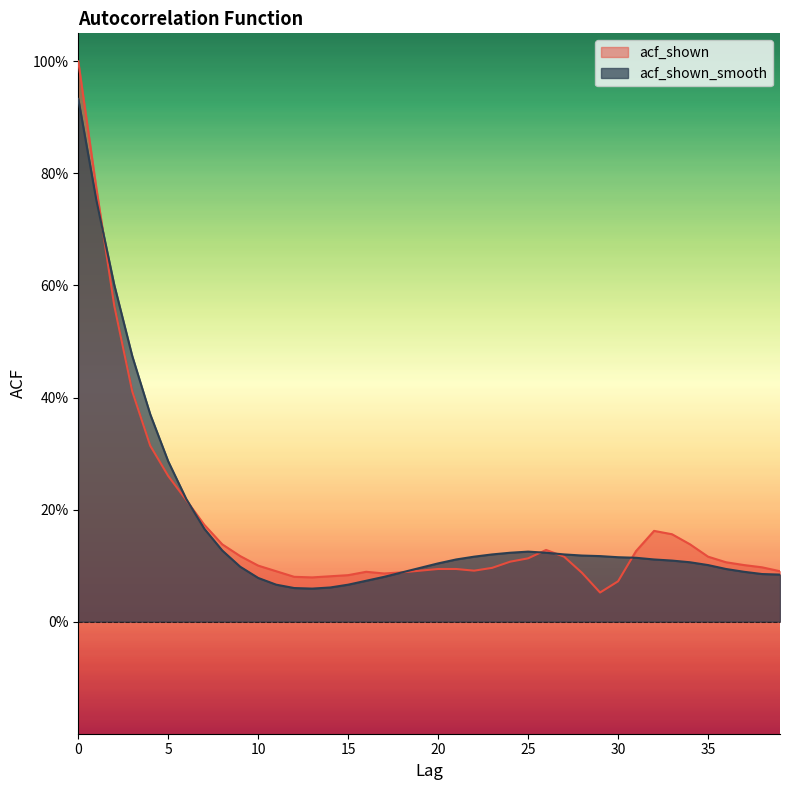

True or false: acf_shown_smooth and acf_shown intersect in this chart.

True